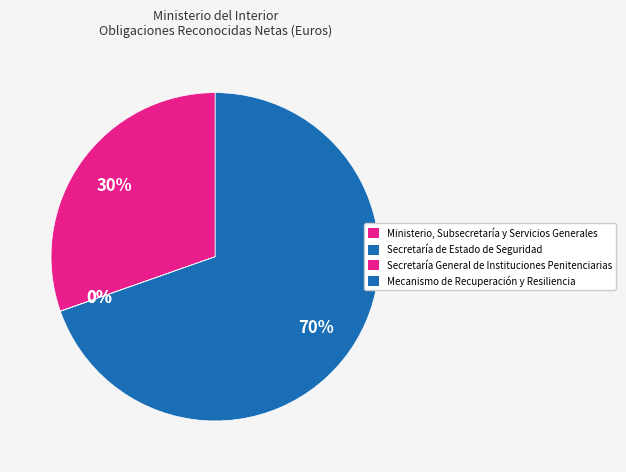

True or false: Secretaría General de Instituciones Penitenciarias accounts for 0% of the total.

True